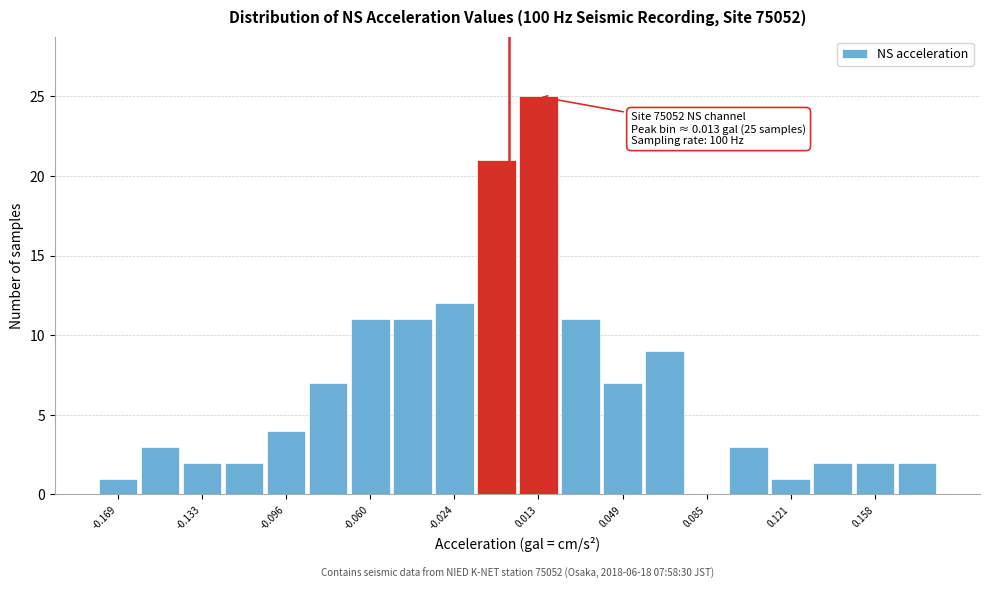

Around what value on the x-axis is the tallest bar? Give the approximate position of its centre, as read against the axis.

0.015